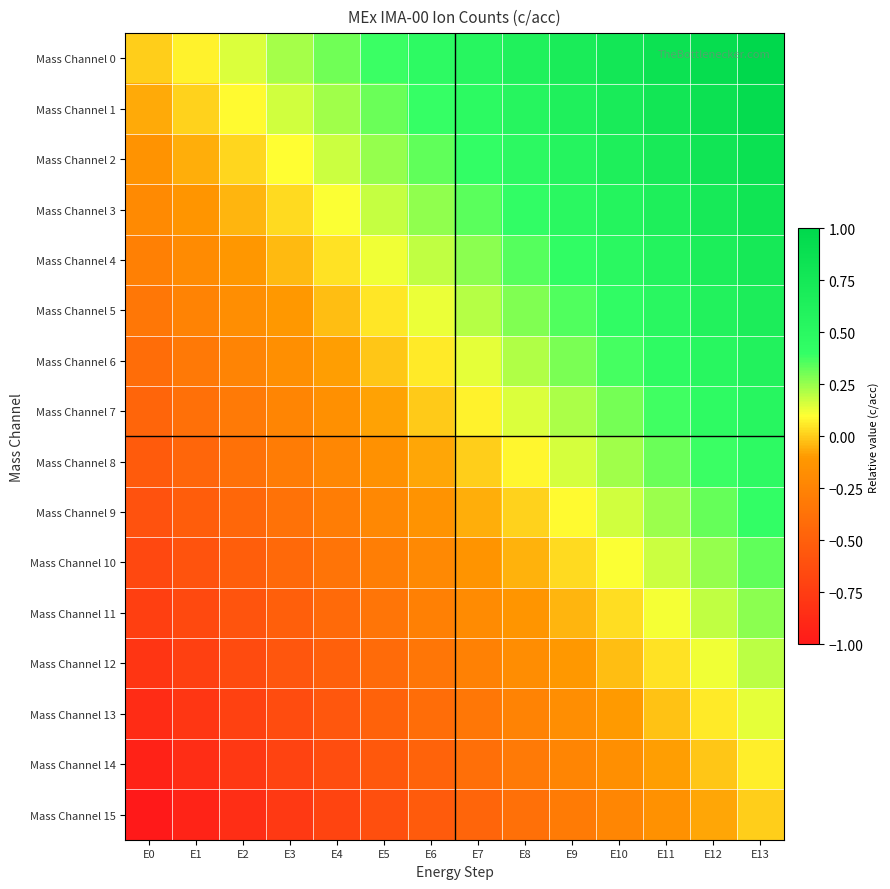

Between E8 and E12, which is larger?

E12